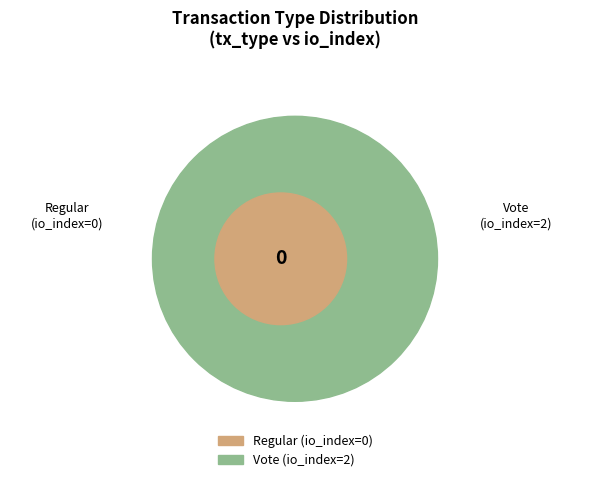

How many slices are in this pie chart?

2